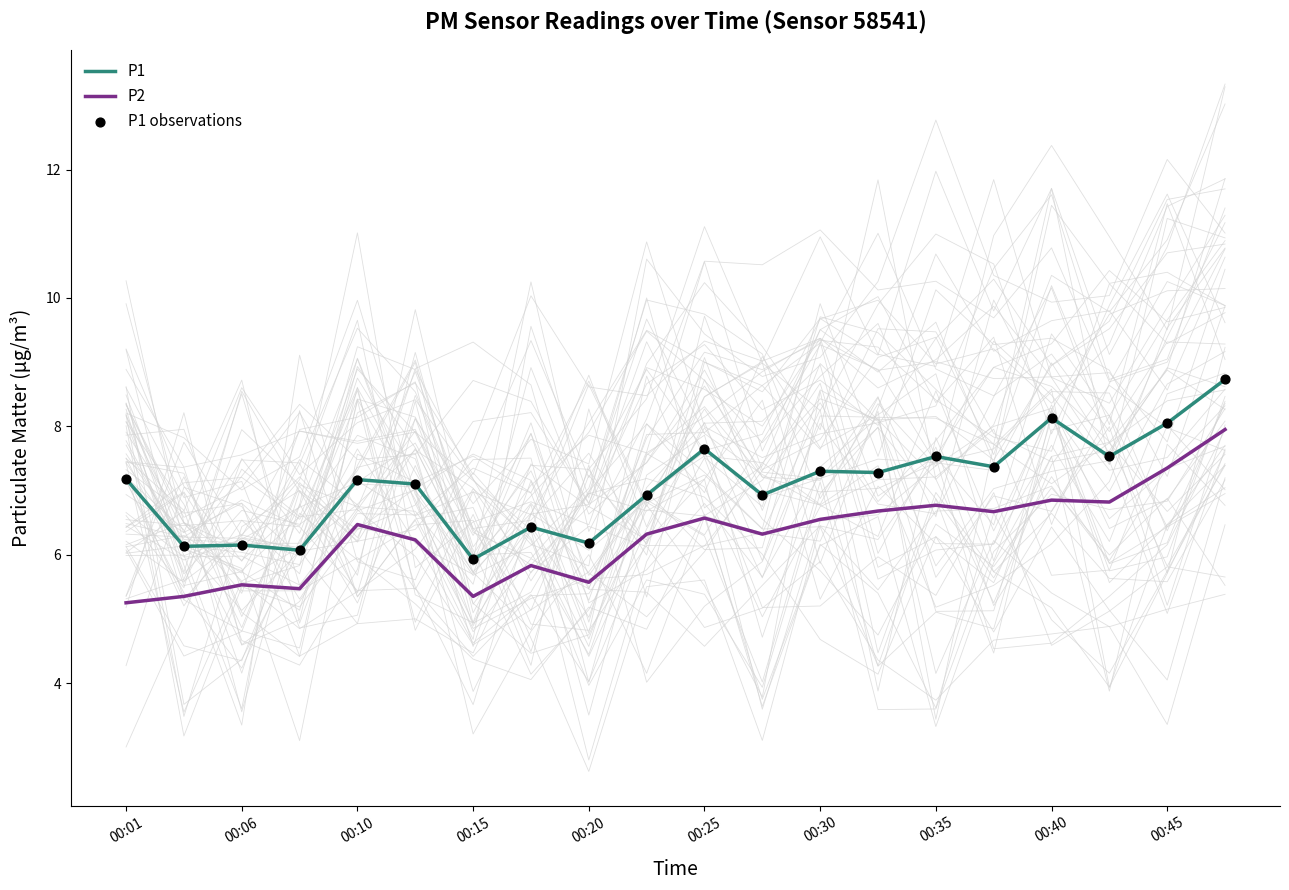

Is it true that P1 equals 2.2 at 00:45?

False